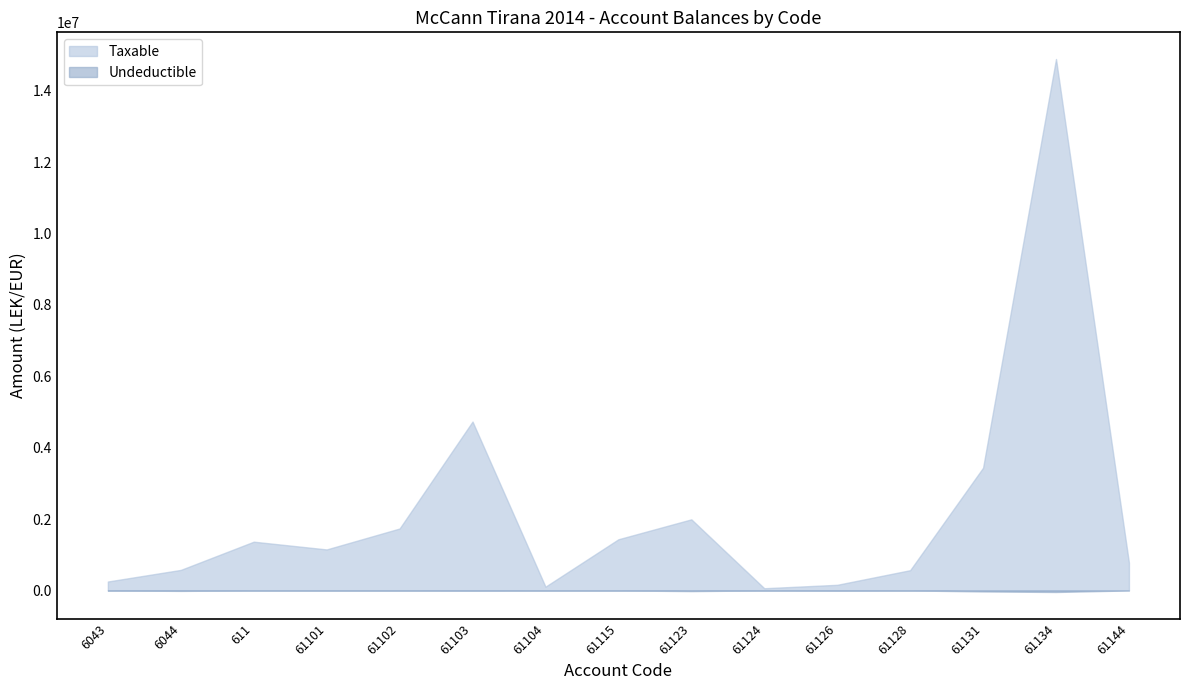

Which series has the widest spread of values?

Taxable